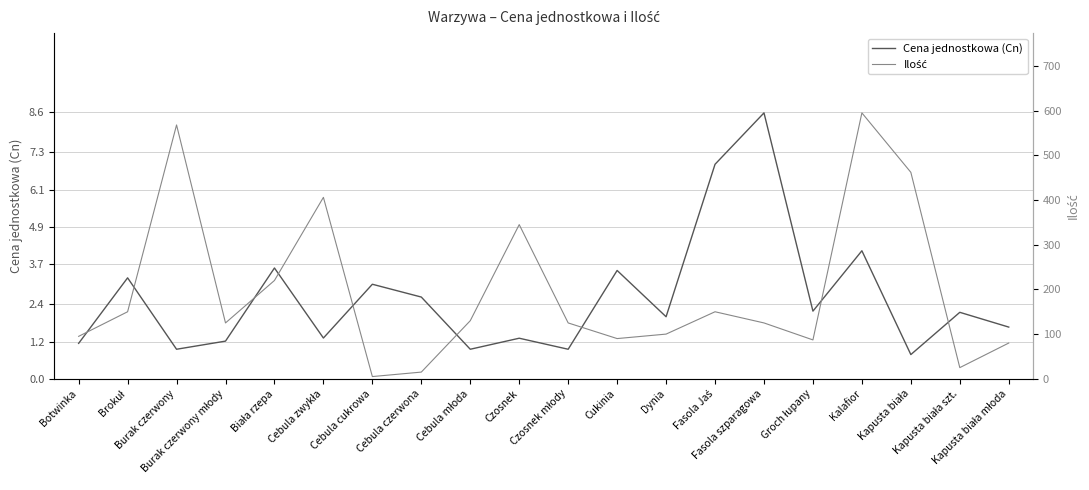

What is the difference between the second highest and second lowest values in the Cena jednostkowa (Cn) series?

6.0